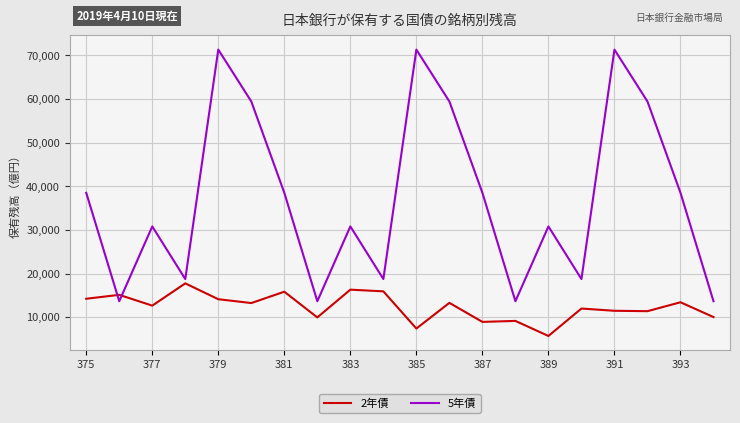

True or false: 5年債 has more than 0 interior local peaks.

True